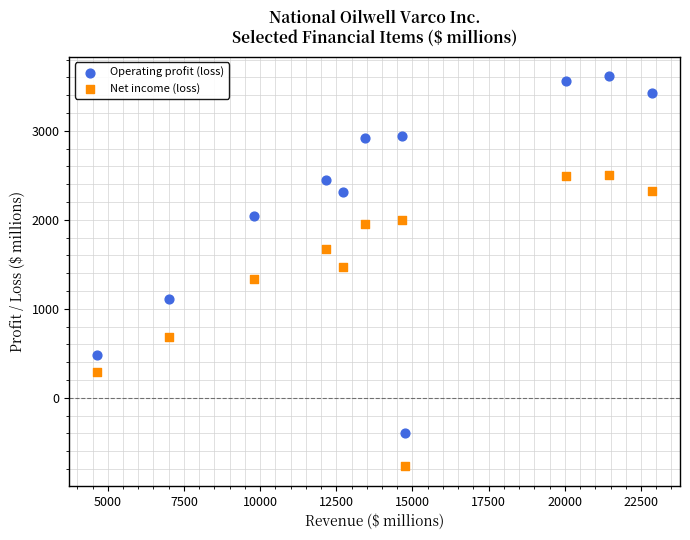

What are all the series names shown in the legend?

Operating profit (loss), Net income (loss)